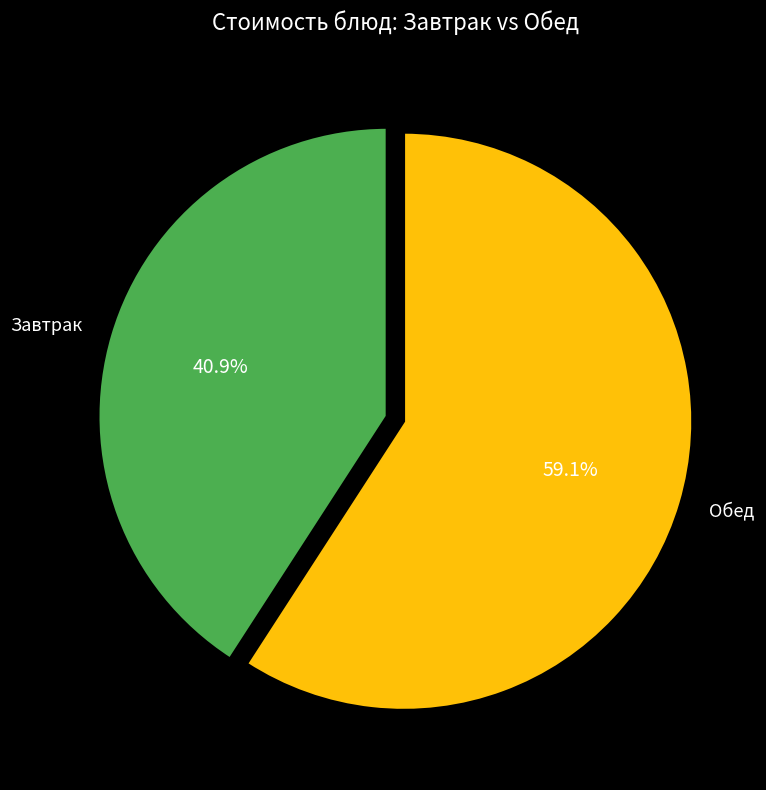

What percentage is NOT represented by Обед?

40.9%